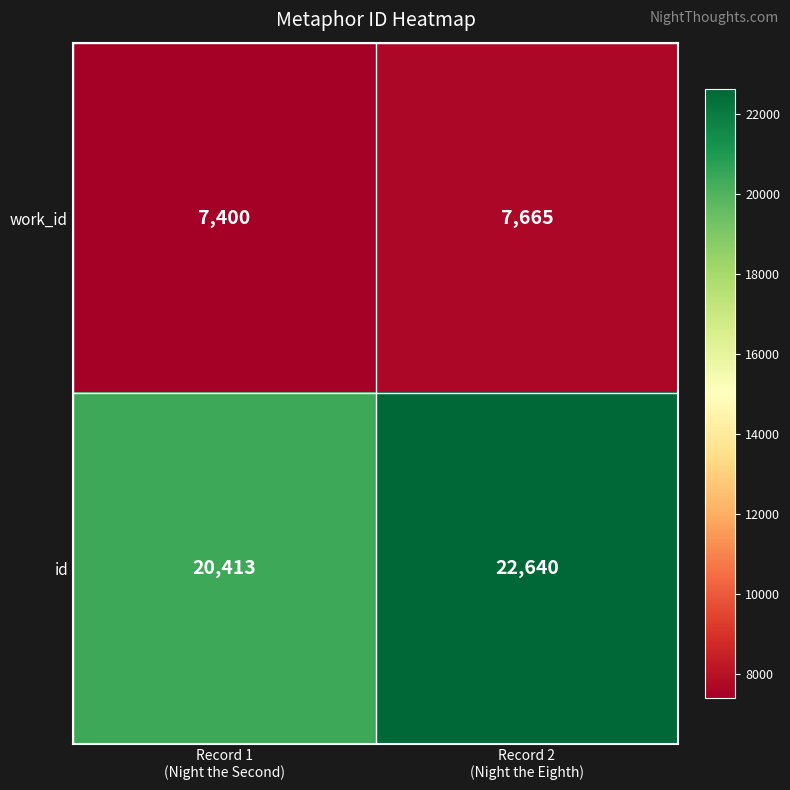

What is the greatest value displayed?

22640